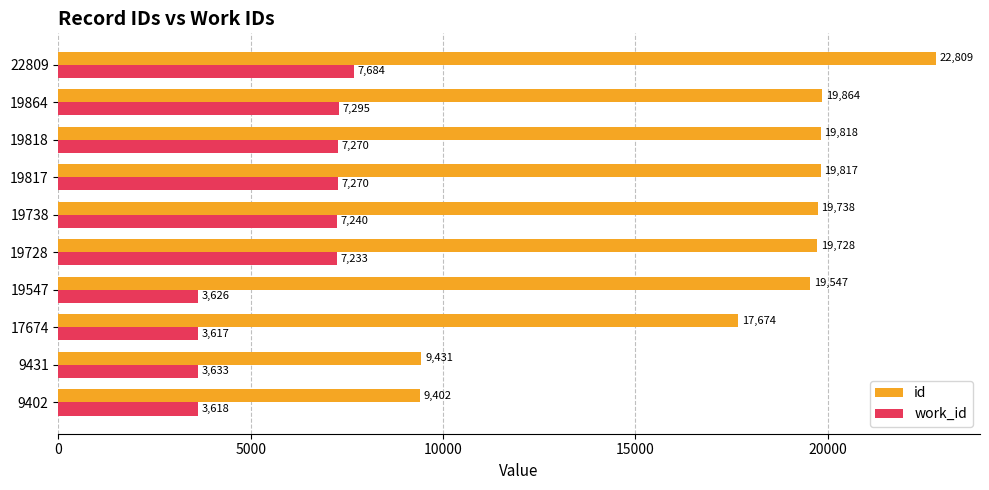

What is the average value of the work_id series?

5849